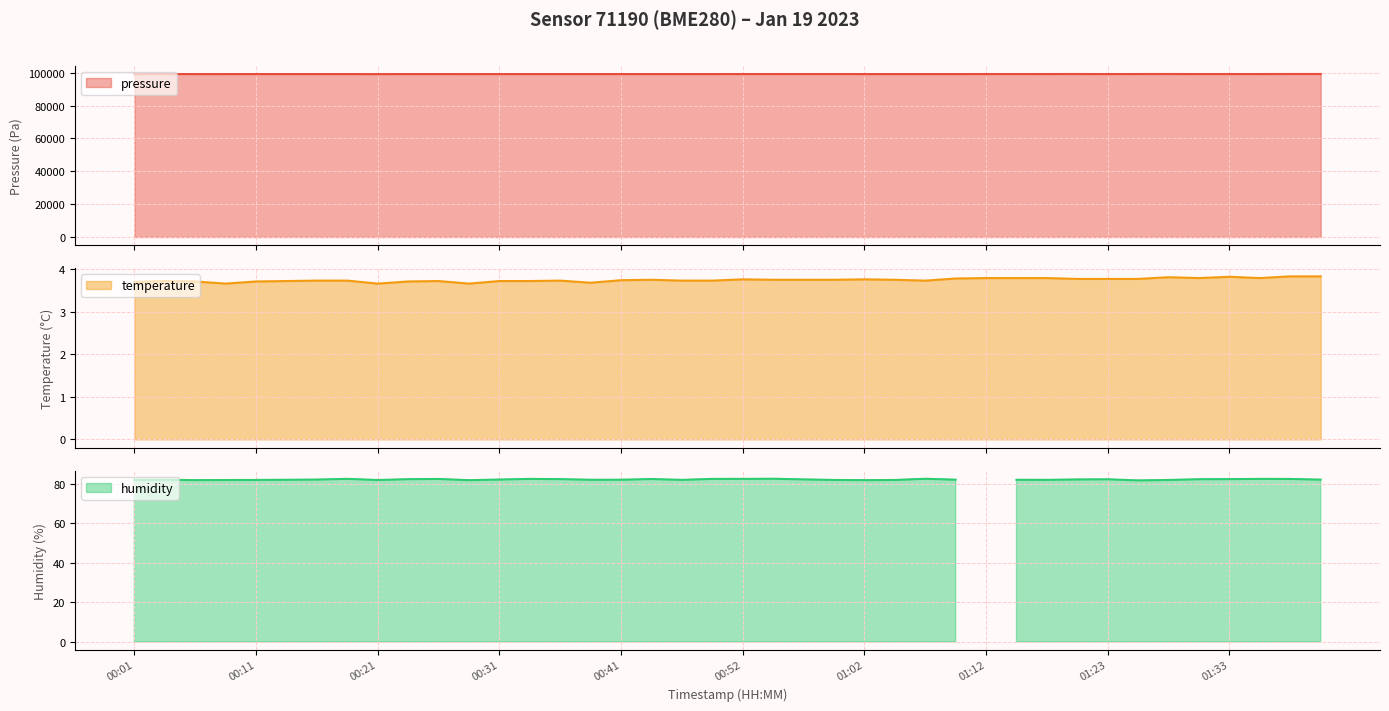

The temperature series shows 5.9 at 01:28. True or false?

False